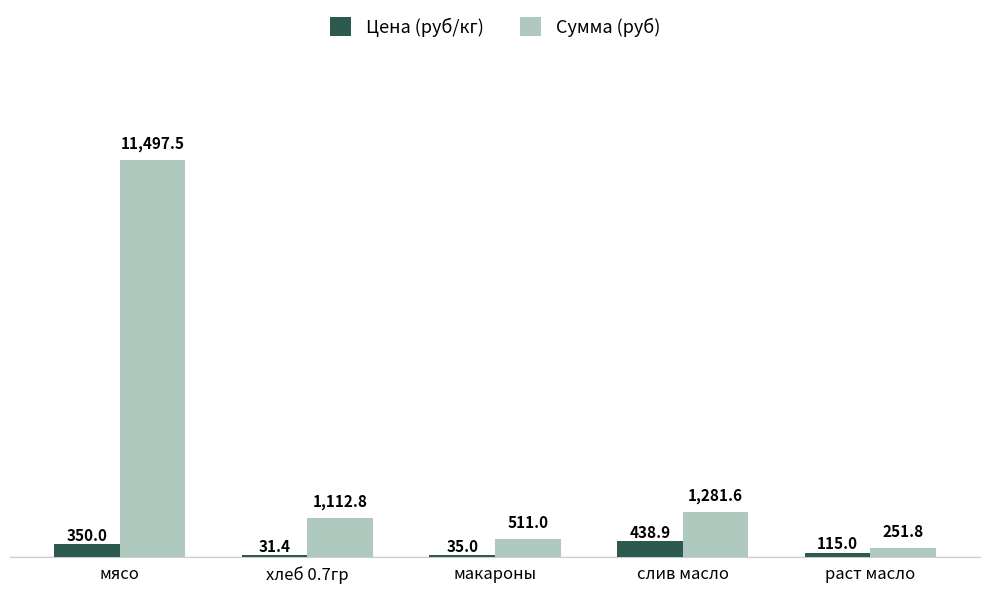

Does the chart contain stacked bars?

No